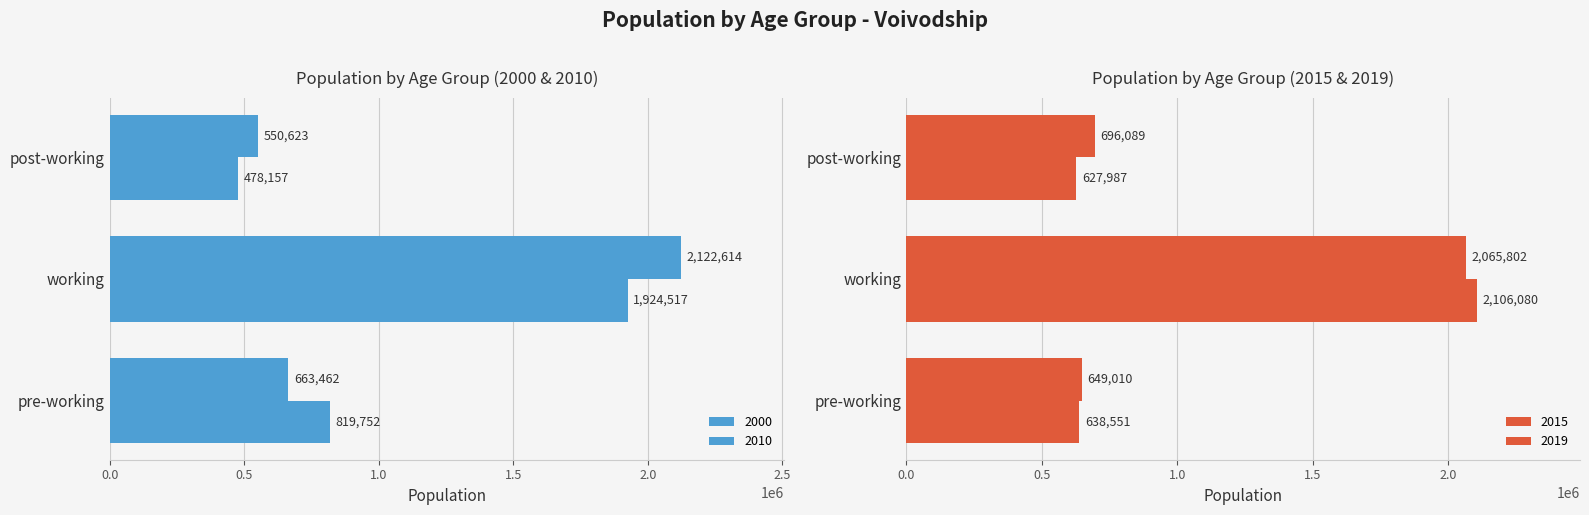

Which category has the highest value in the 2010 series?

working